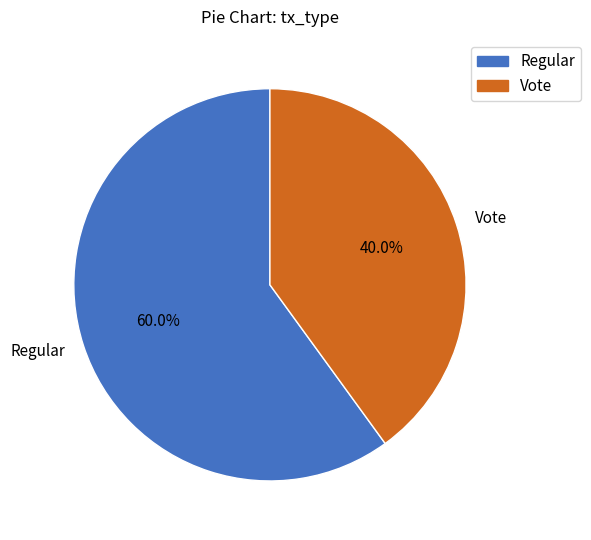

The Regular slice represents 60% of the pie. True or false?

True